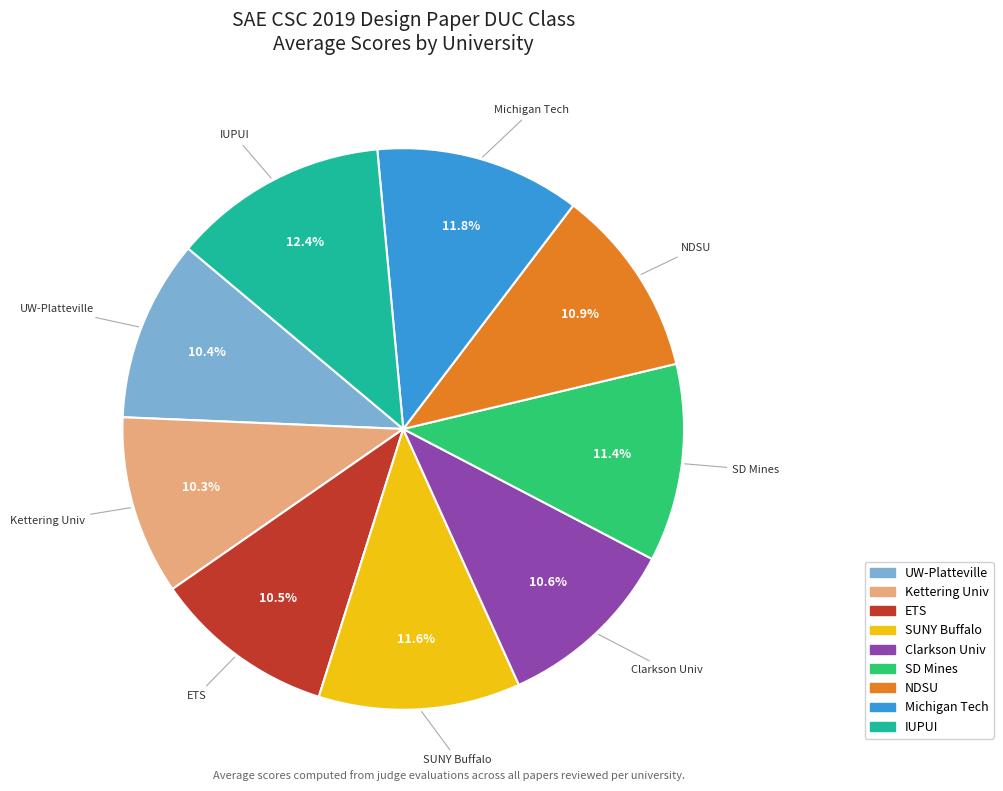

Is there any slice that represents more than half of the pie?

No